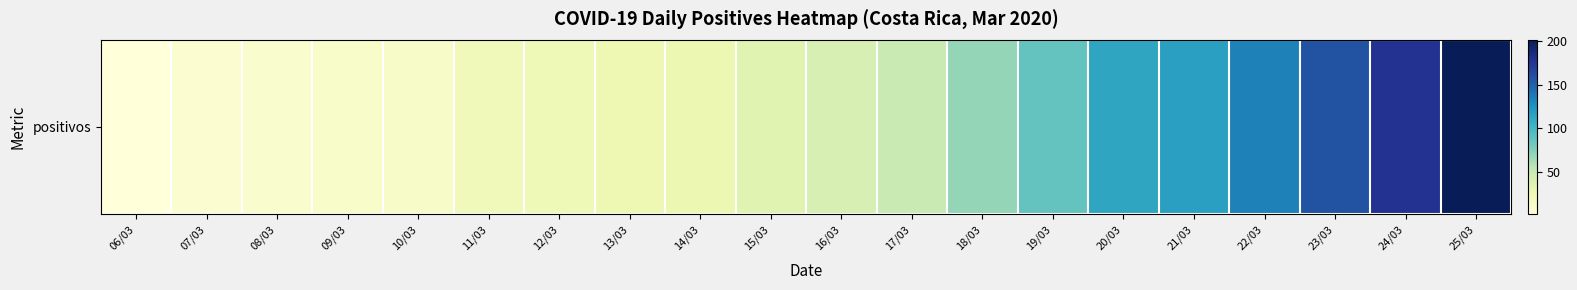

At which label does the data first exceed 41?

17/03